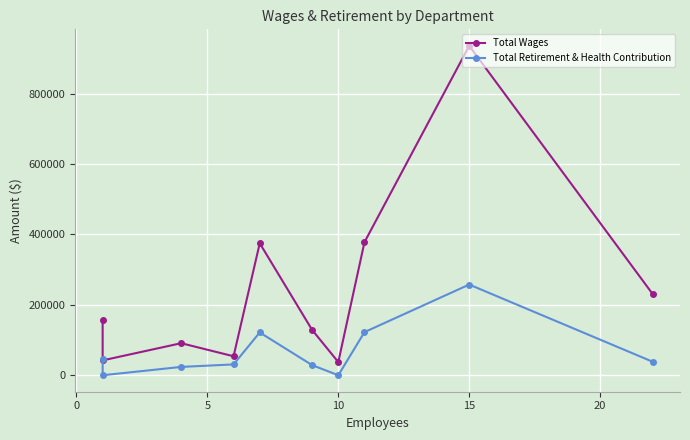

What is the value of the Total Retirement & Health Contribution point at the 6th from the left?

28798